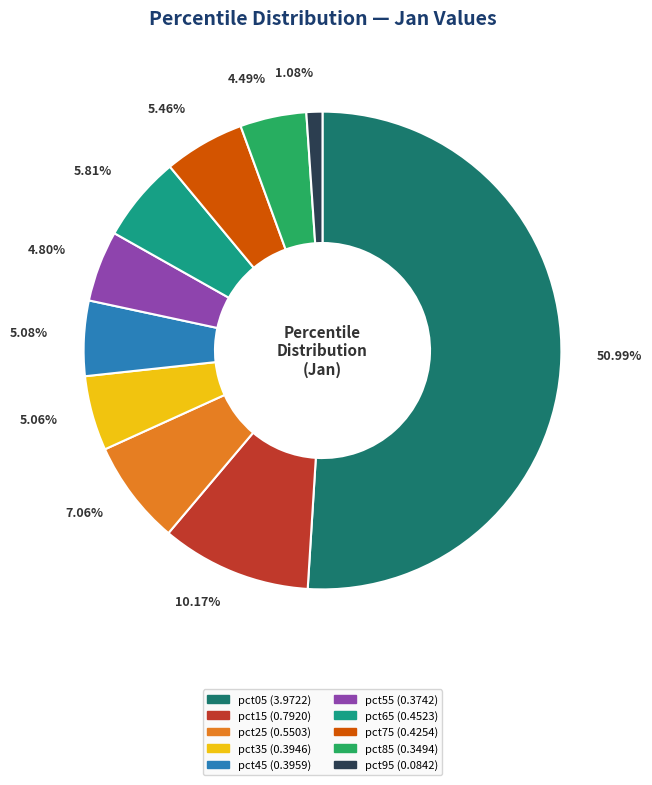

To the nearest percent, what is the difference between the largest and smallest slice percentages?

50%